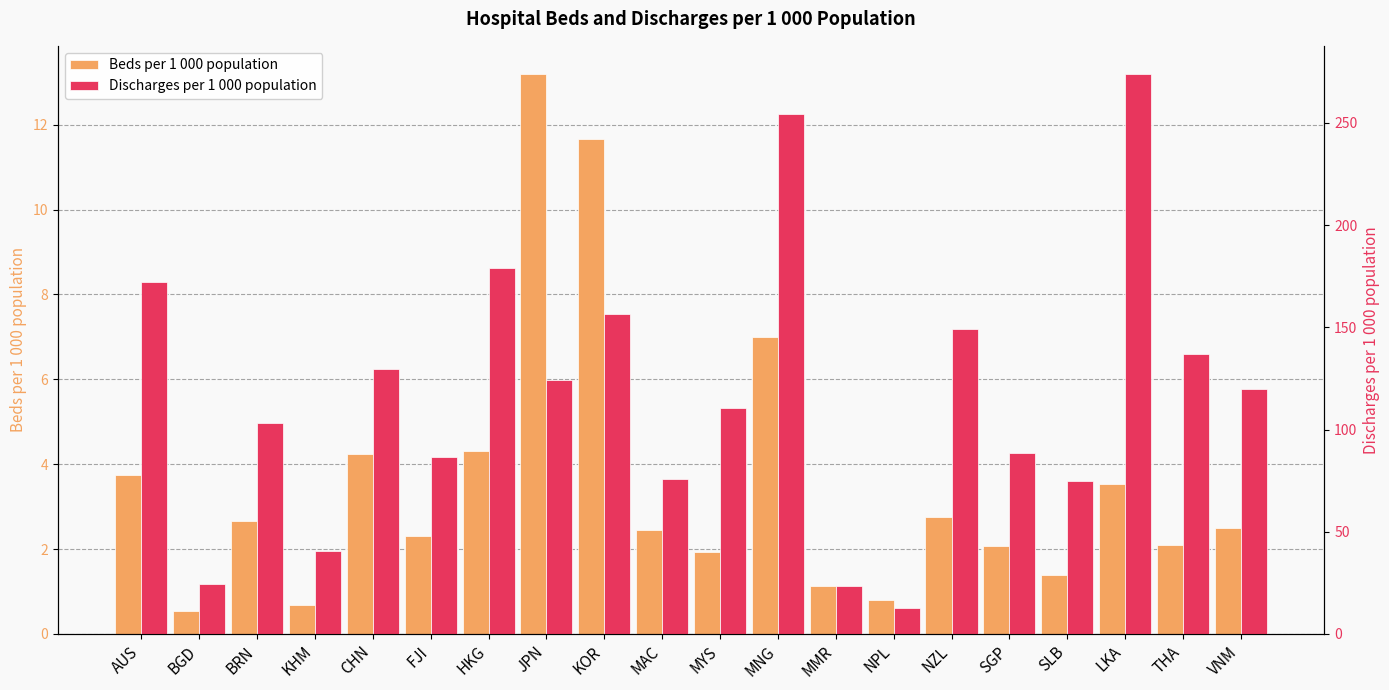

How many data points in Beds per 1 000 population are less than 2?

6